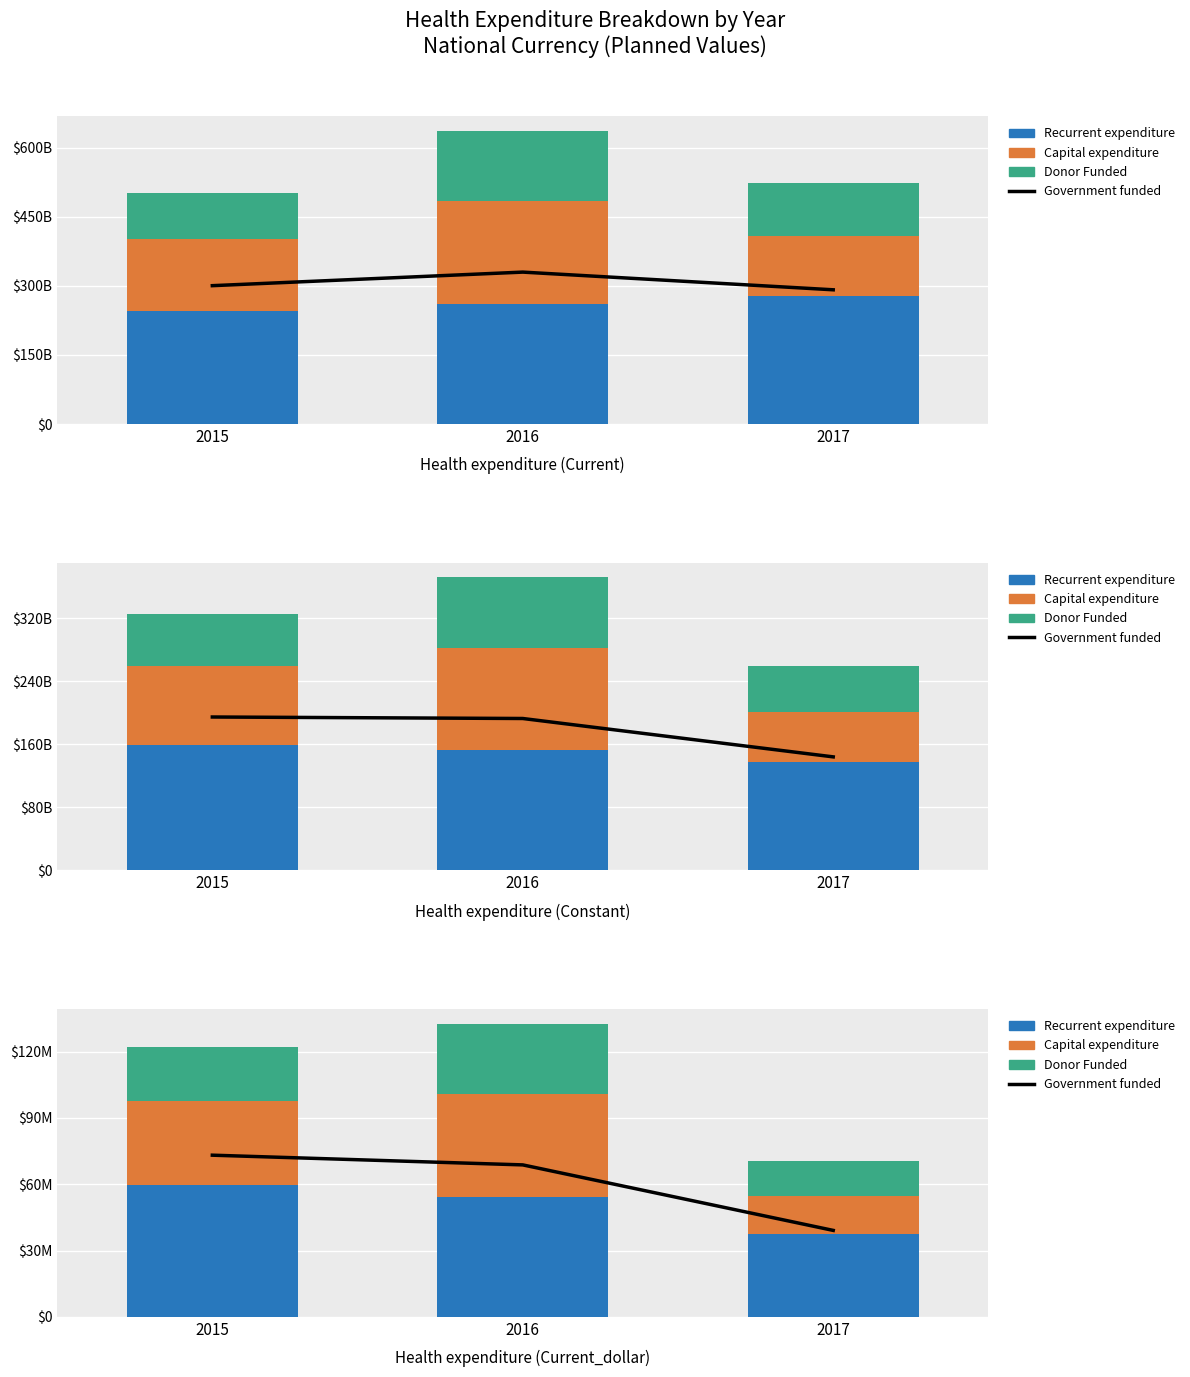

What is the difference between the maximum and second lowest values in the Donor Funded series?

7526383